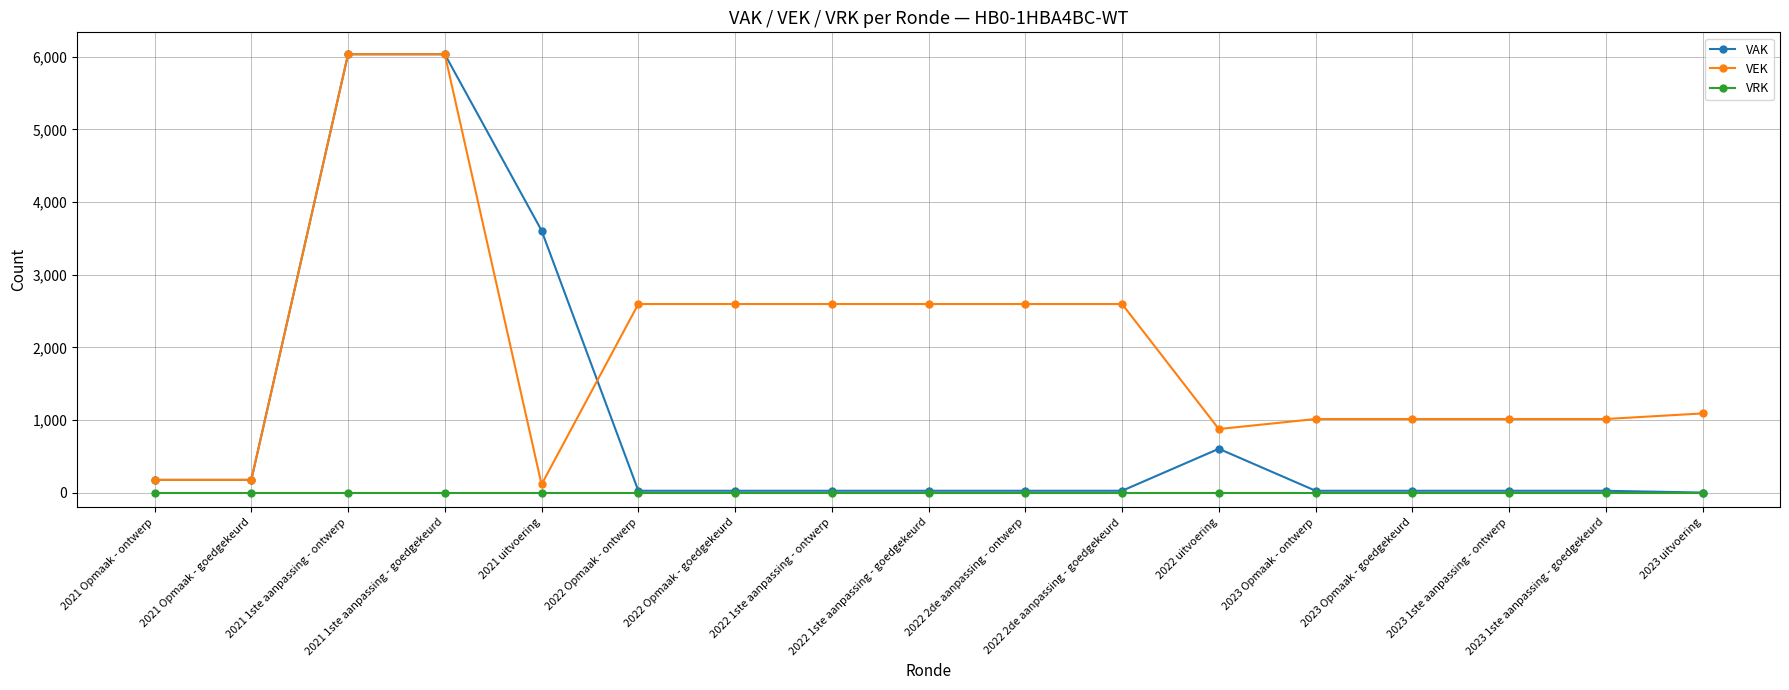

What are all the series names shown in the legend?

VAK, VEK, VRK